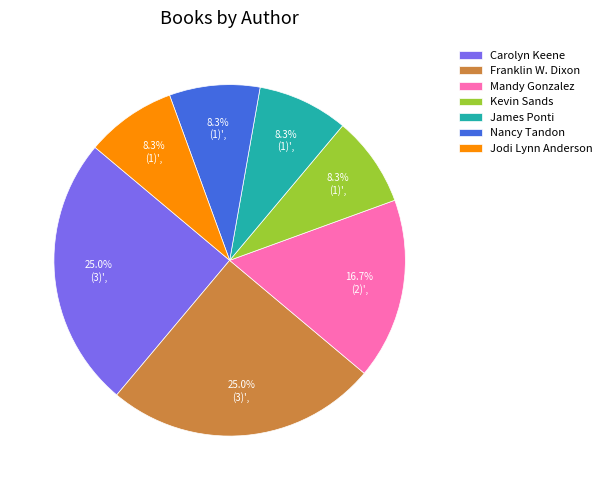

Does Mandy Gonzalez account for over 50% of the chart?

No